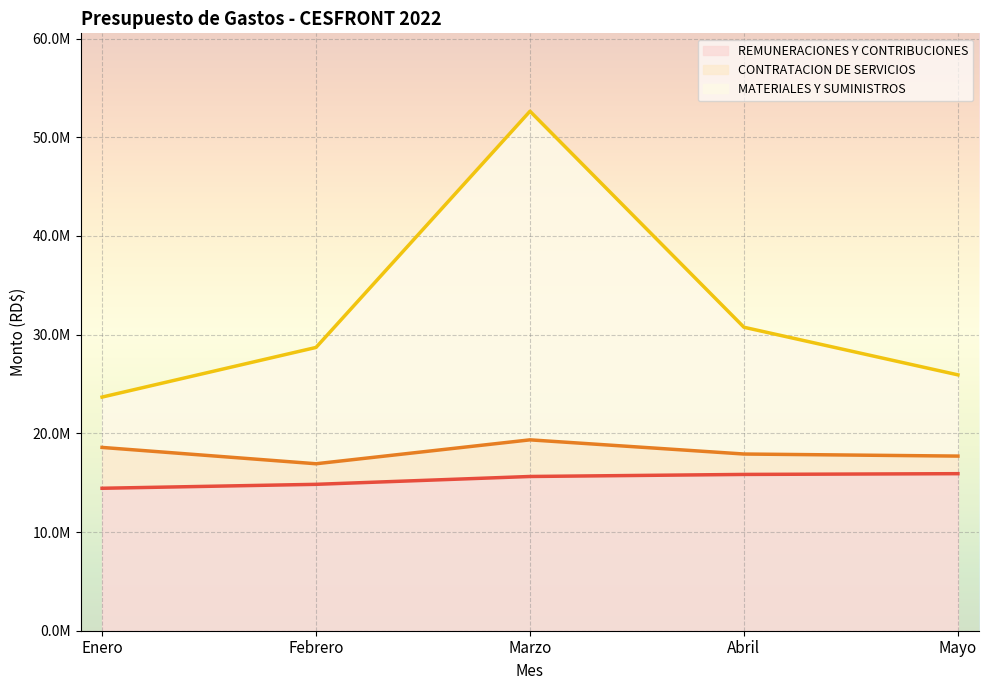

At which label does REMUNERACIONES Y CONTRIBUCIONES first exceed 15628105?

Marzo